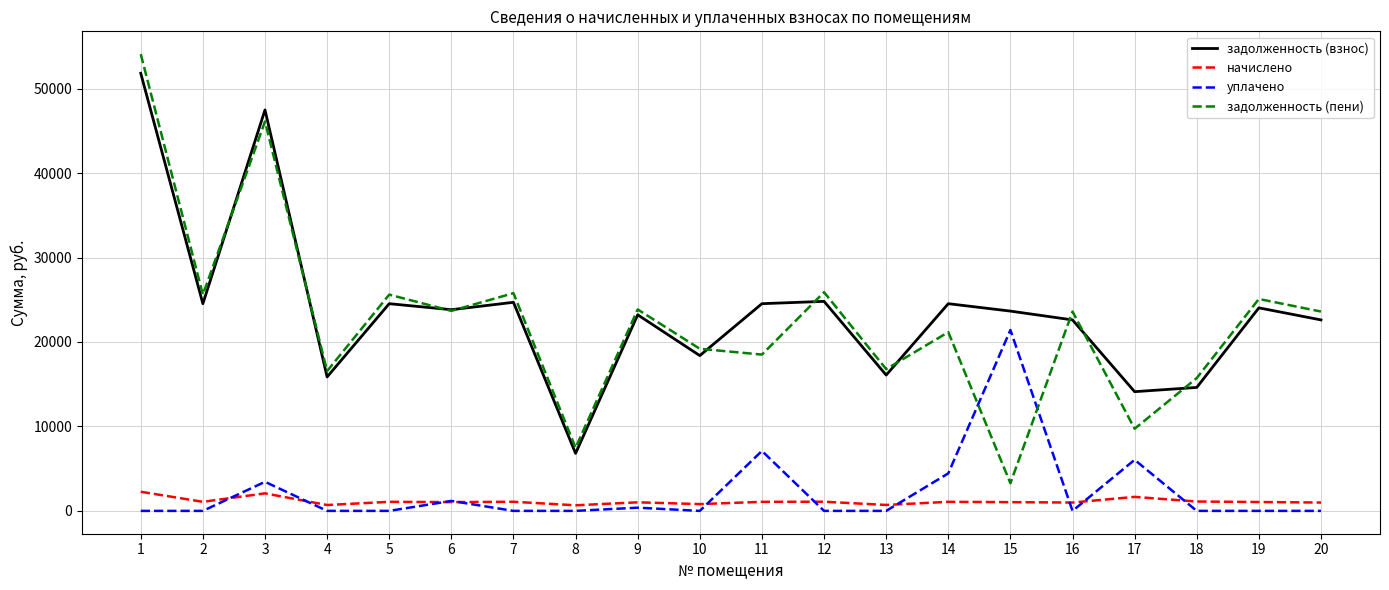

Where is уплачено nearest to the value 10707?

11